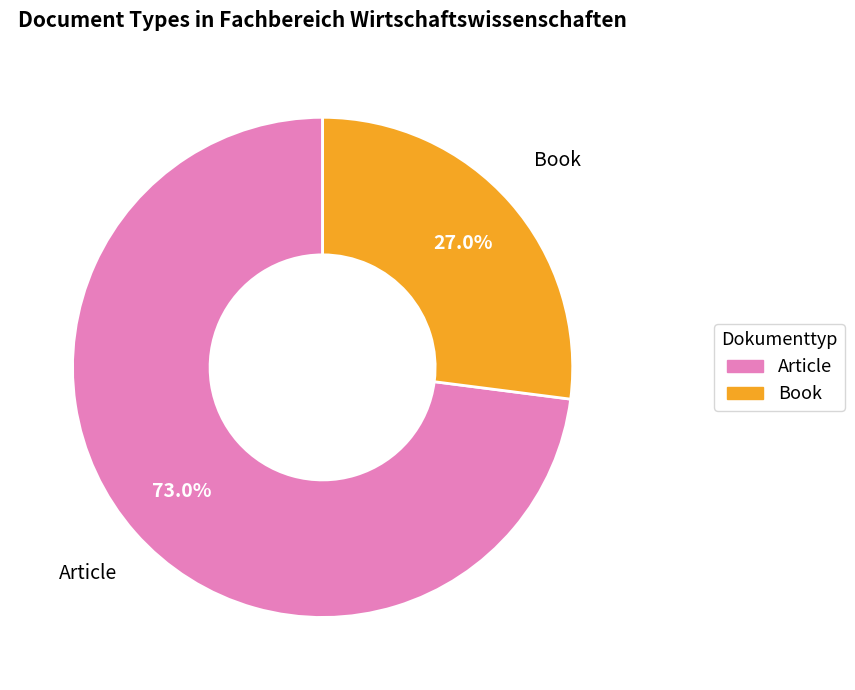

Do Book and Article together represent more than half of the pie?

Yes